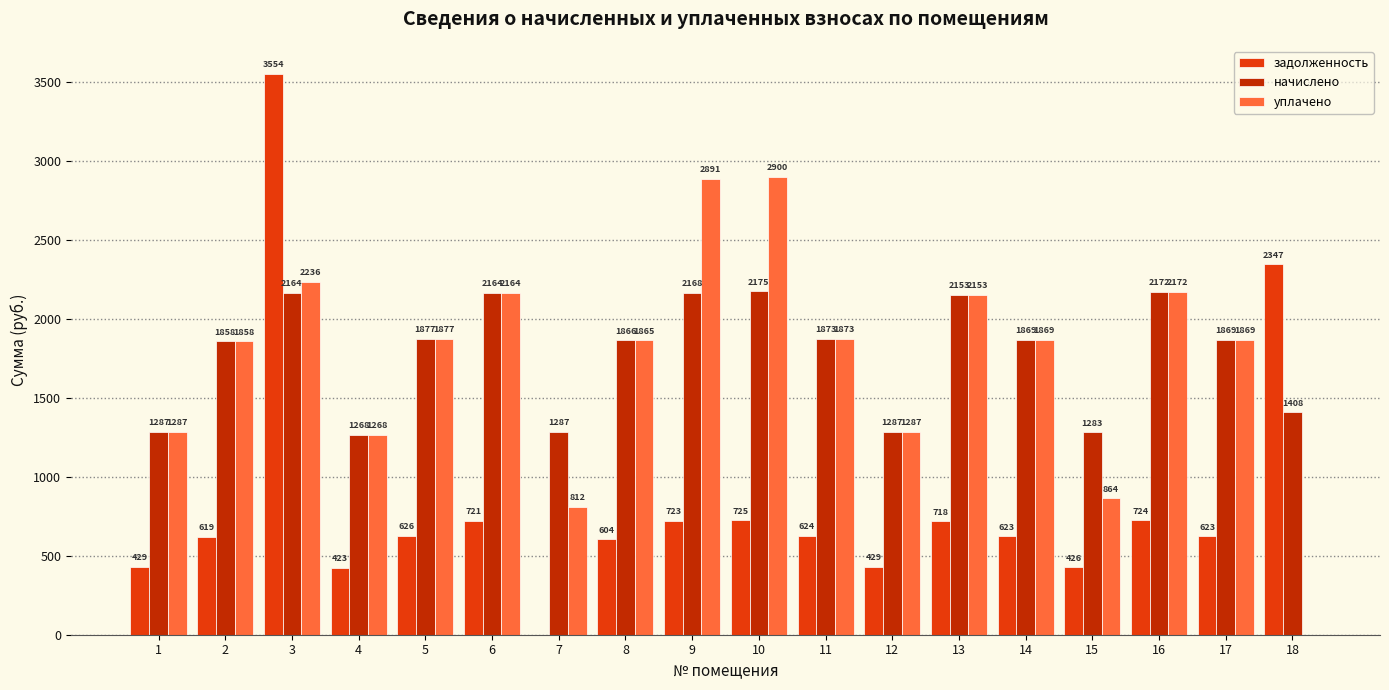

Is it true that задолженность equals 625.6 at 5?

True